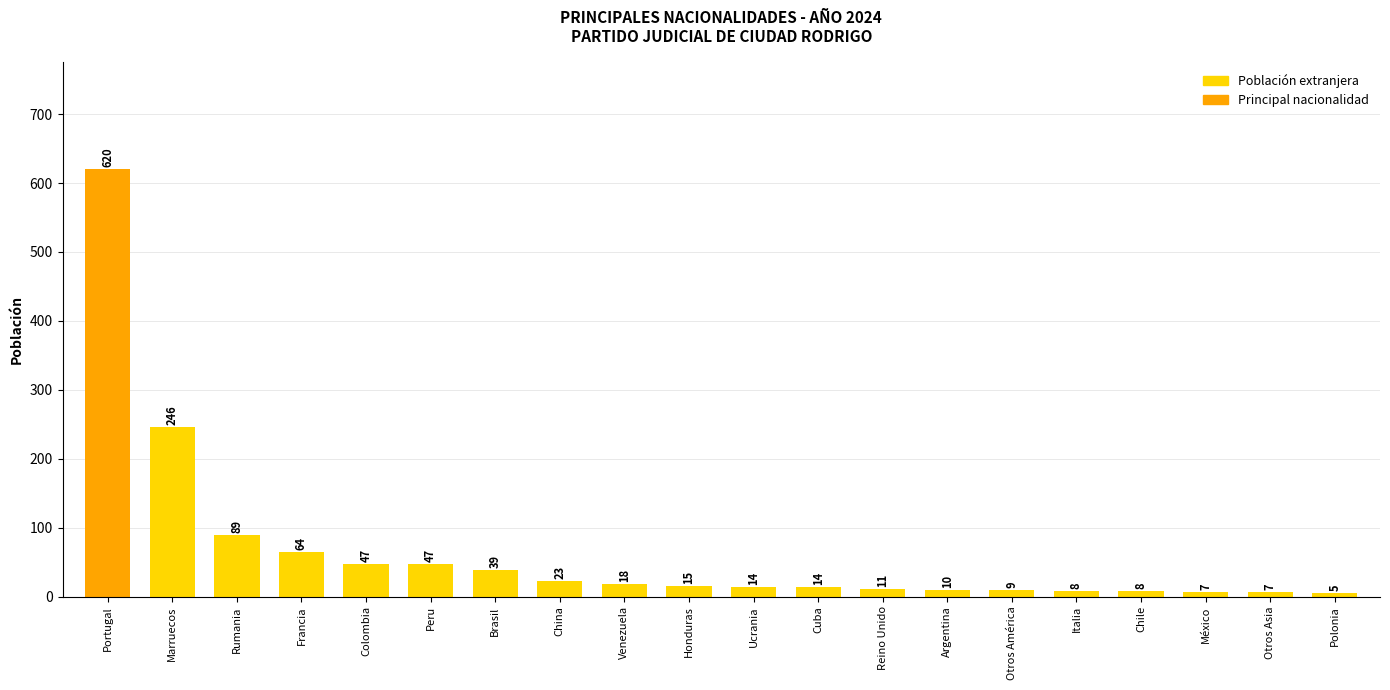

What is the ratio of the value at Otros América to the value at Otros Asia?

1.3